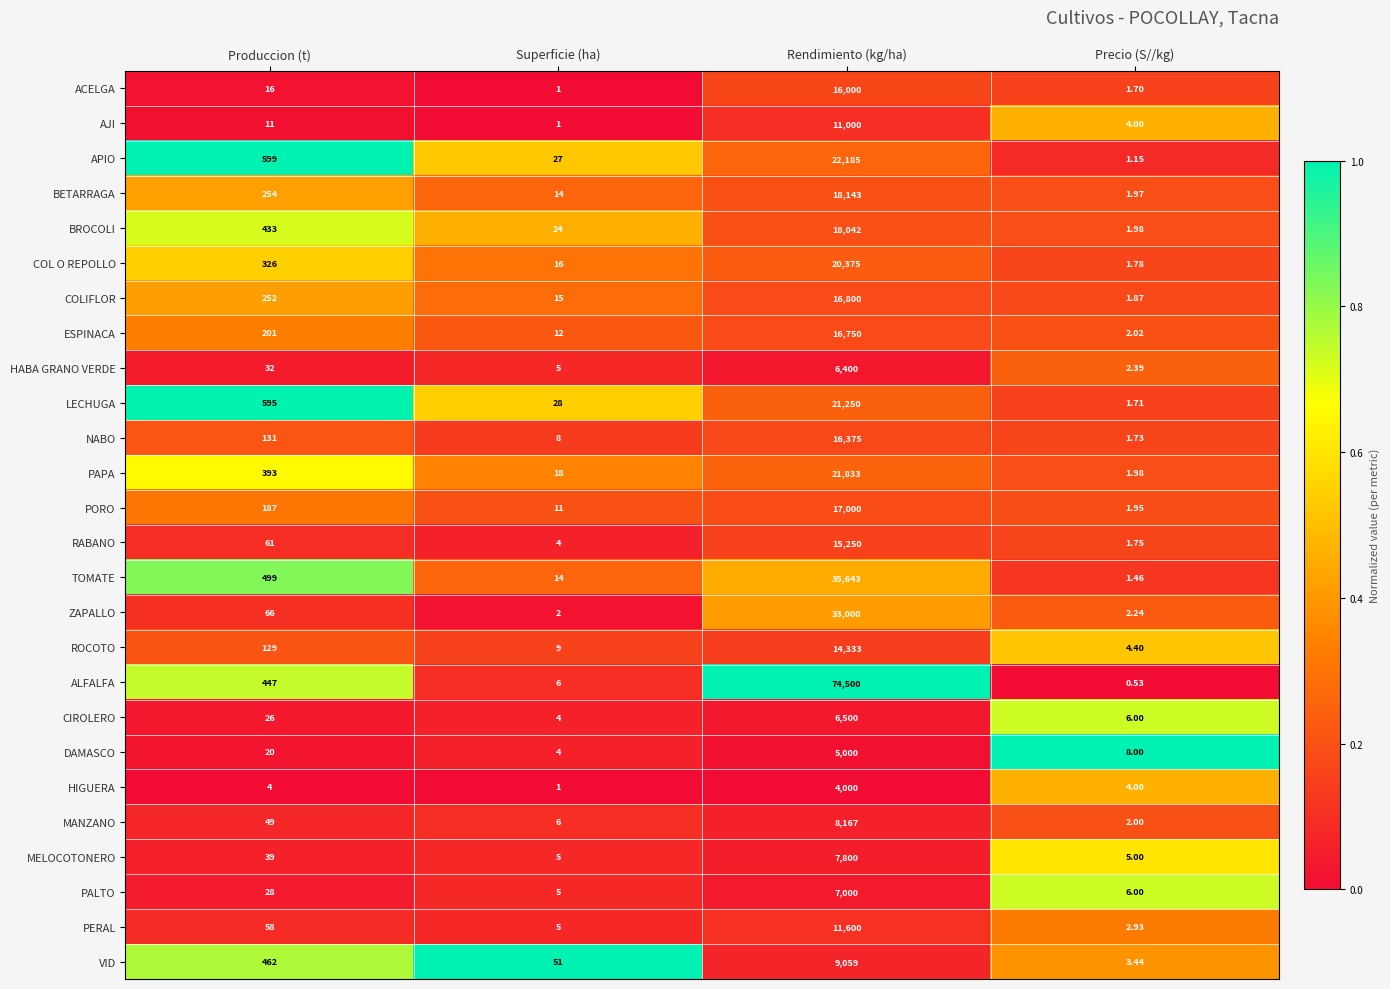

At which label does RABANO reach its minimum?

Precio (S//kg)